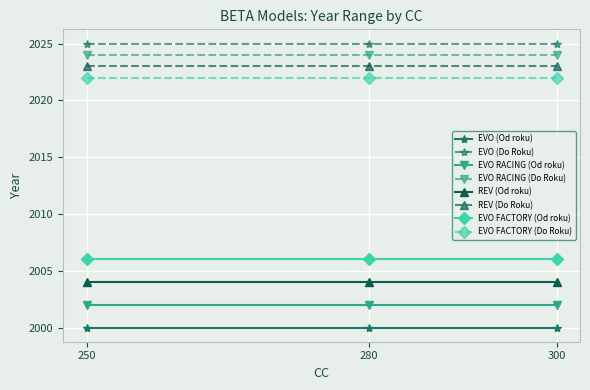

Which series has the largest total across all categories?

EVO (Do Roku)